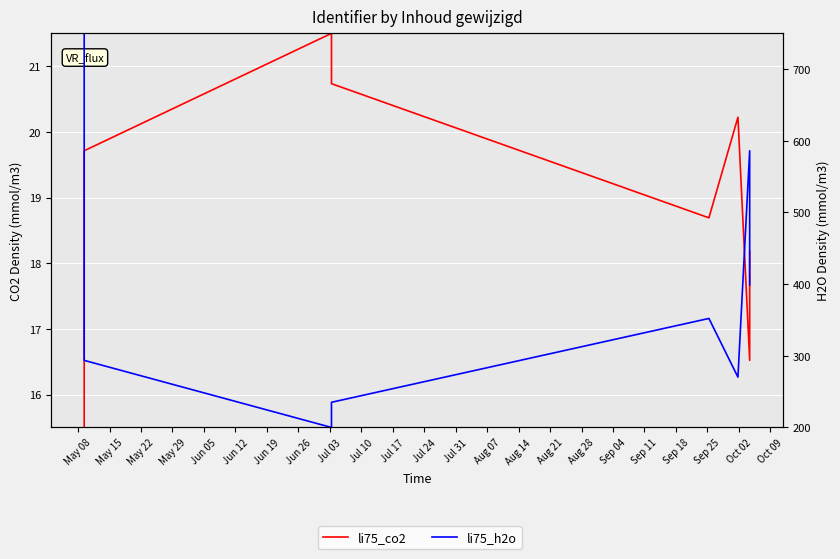

True or false: li75_h2o and li75_co2 cross at least once.

False